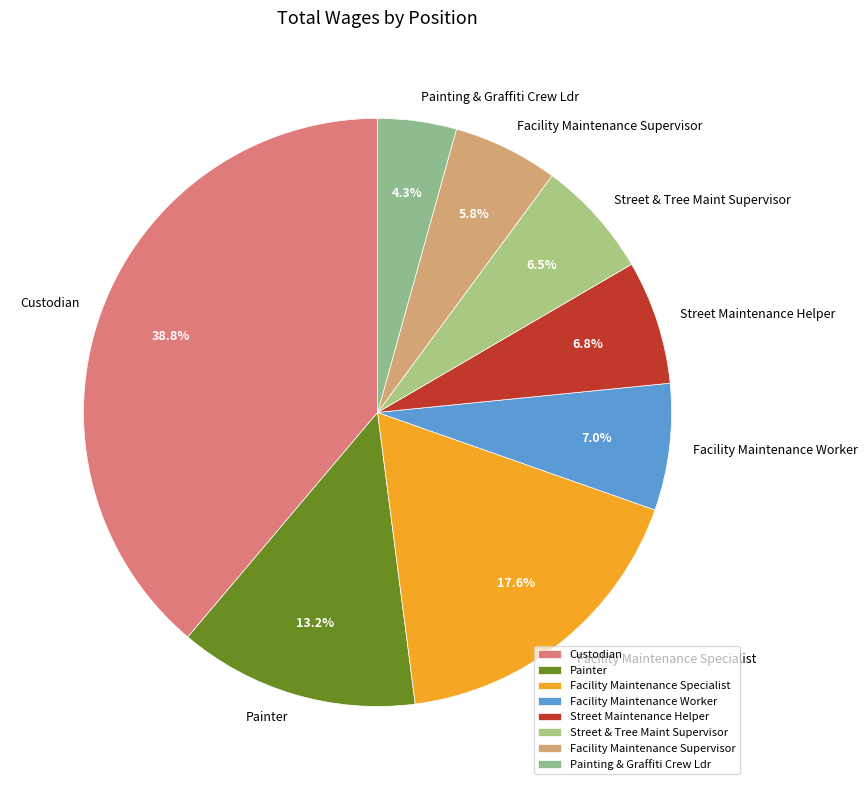

True or false: Painter accounts for 22% of the total.

False